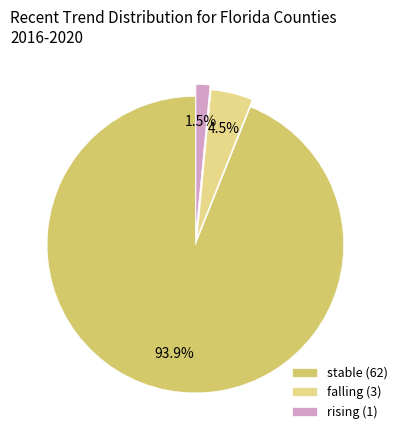

To the nearest percent, what is the average slice percentage?

33%